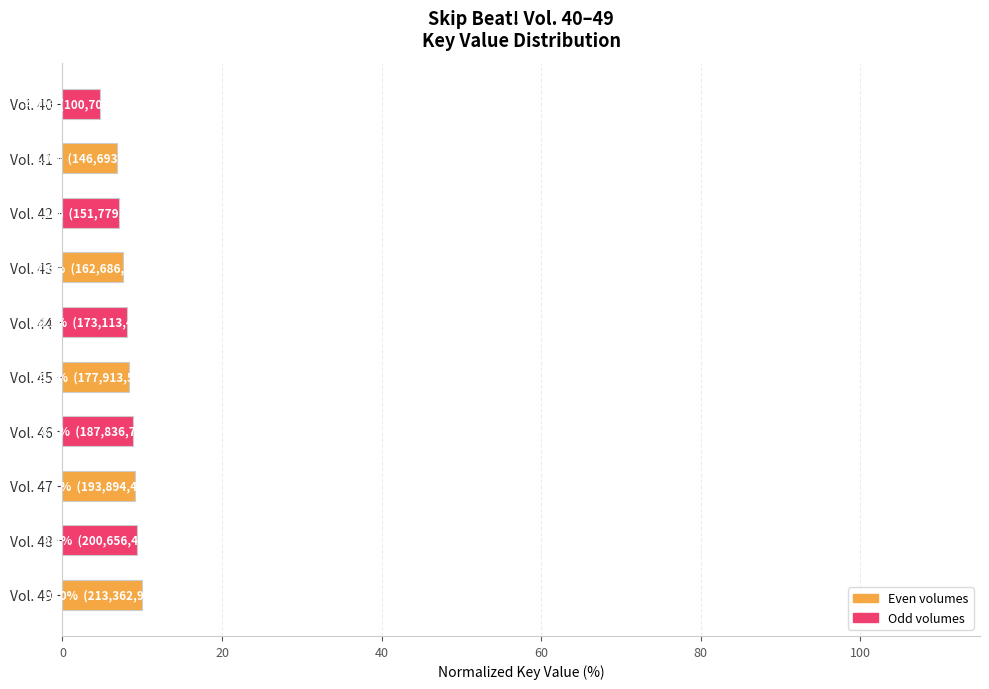

Count the number of categories in the chart.

10